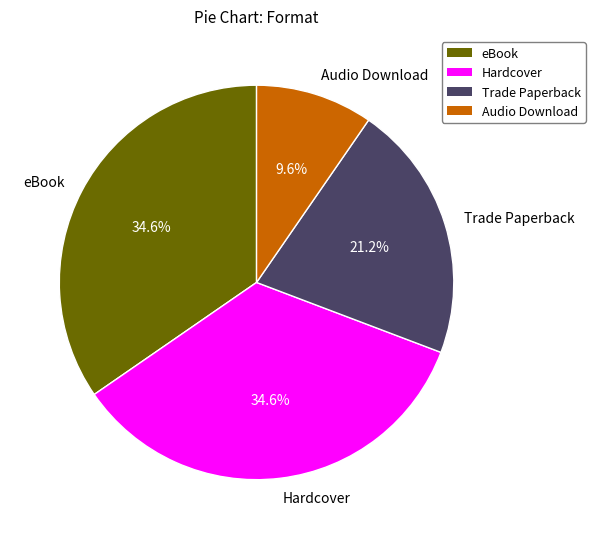

What percentage is the Trade Paperback slice, to the nearest percent?

21%